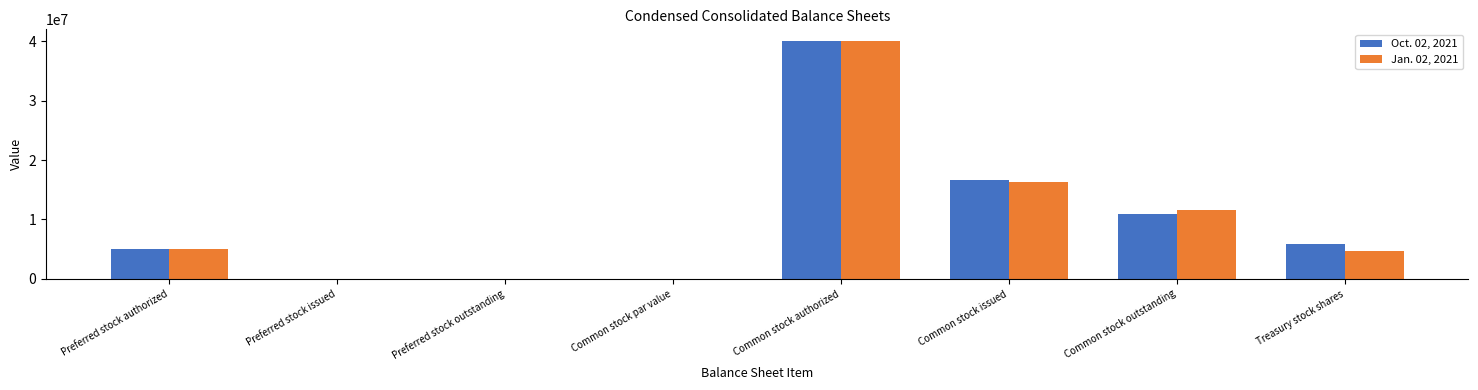

What are all the series names shown in the legend?

Oct. 02, 2021, Jan. 02, 2021